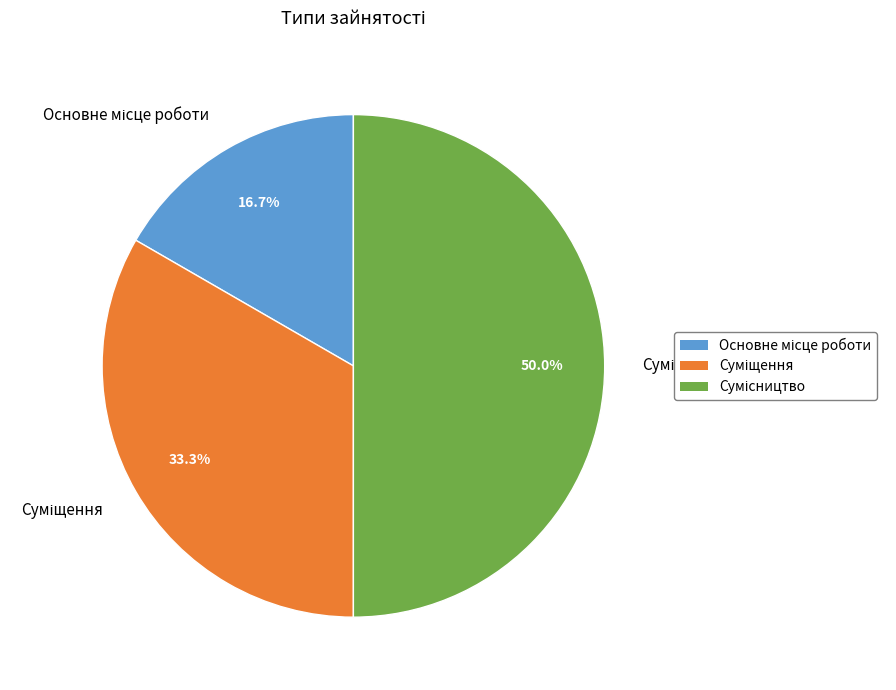

Which slice is the smallest?

Основне місце роботи